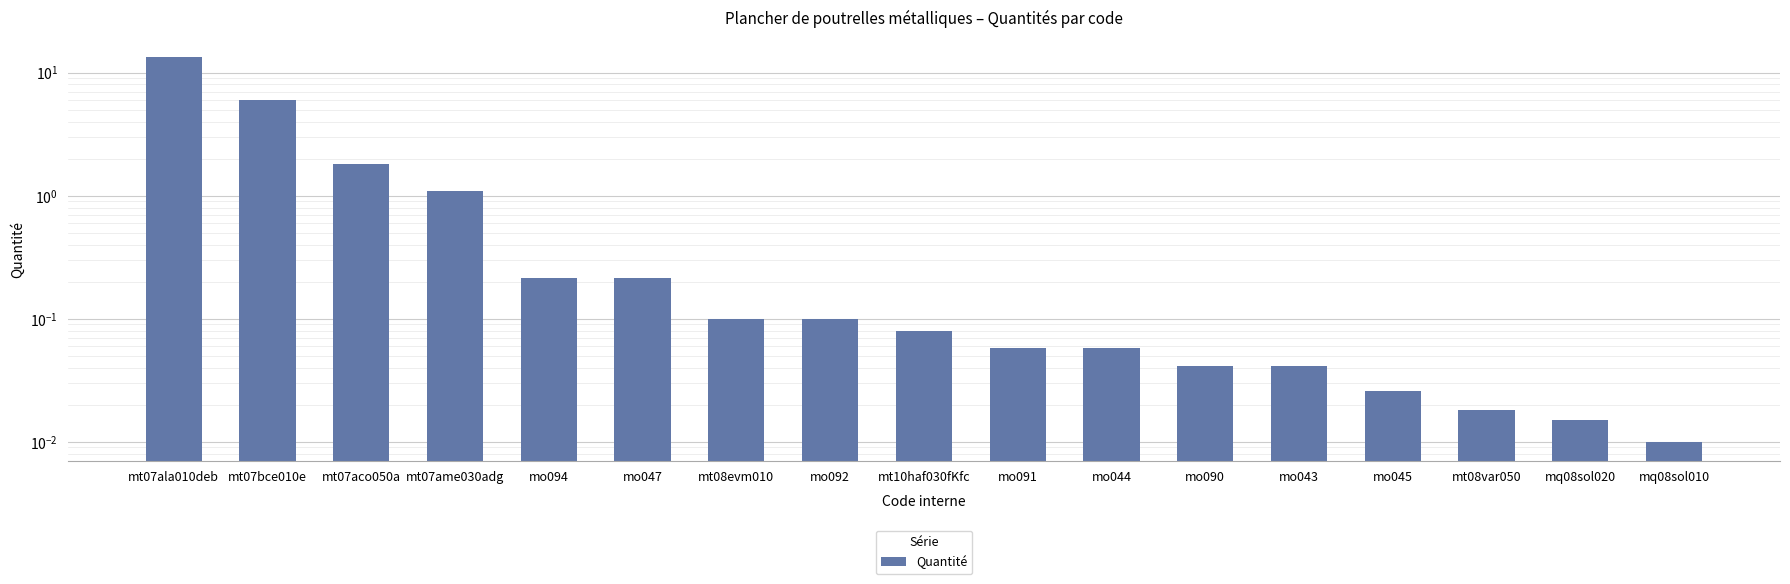

Reading left to right, extract all data points from this chart.

13.4	6.0	1.8	1.1	0.2	0.2	0.1	0.1	0.1	0.1	0.1	0.0	0.0	0.0	0.0	0.0	0.0